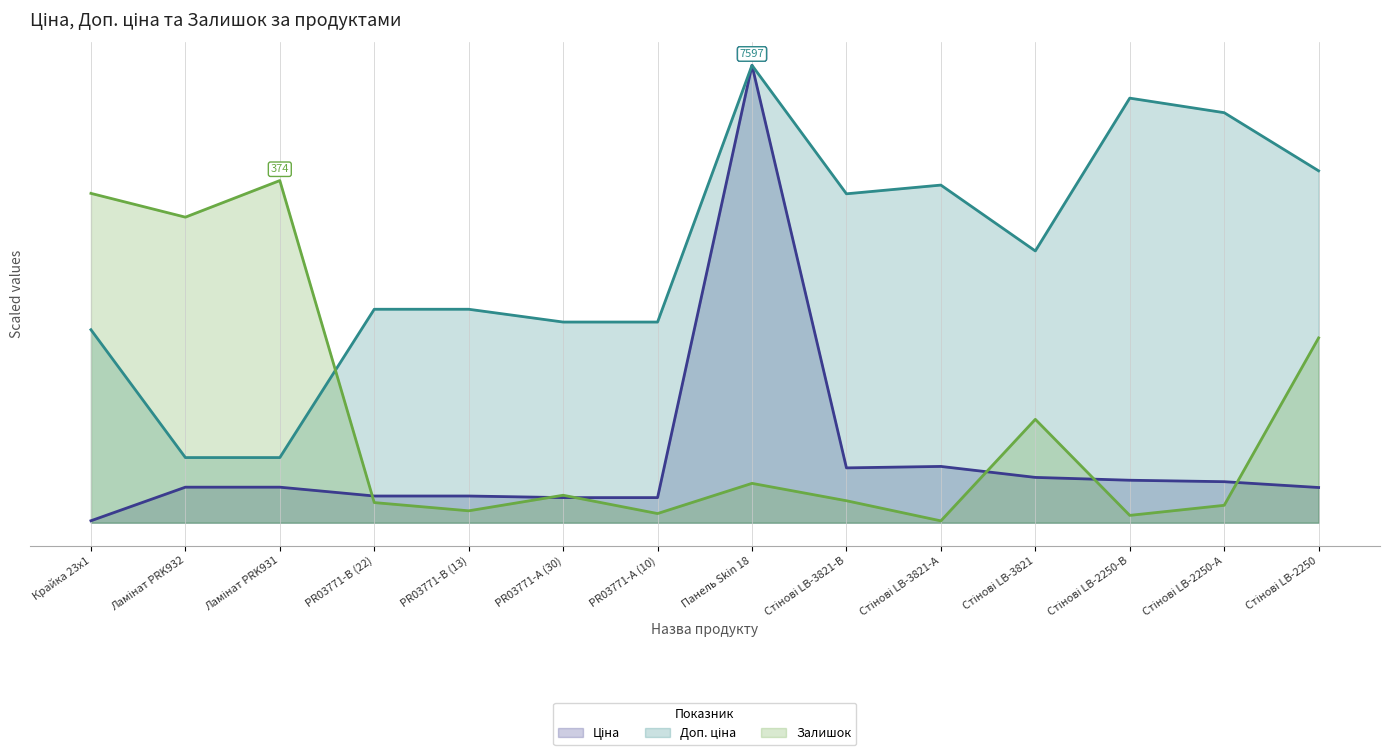

What is the value of the Залишок point at the 9th from the left?

24.0